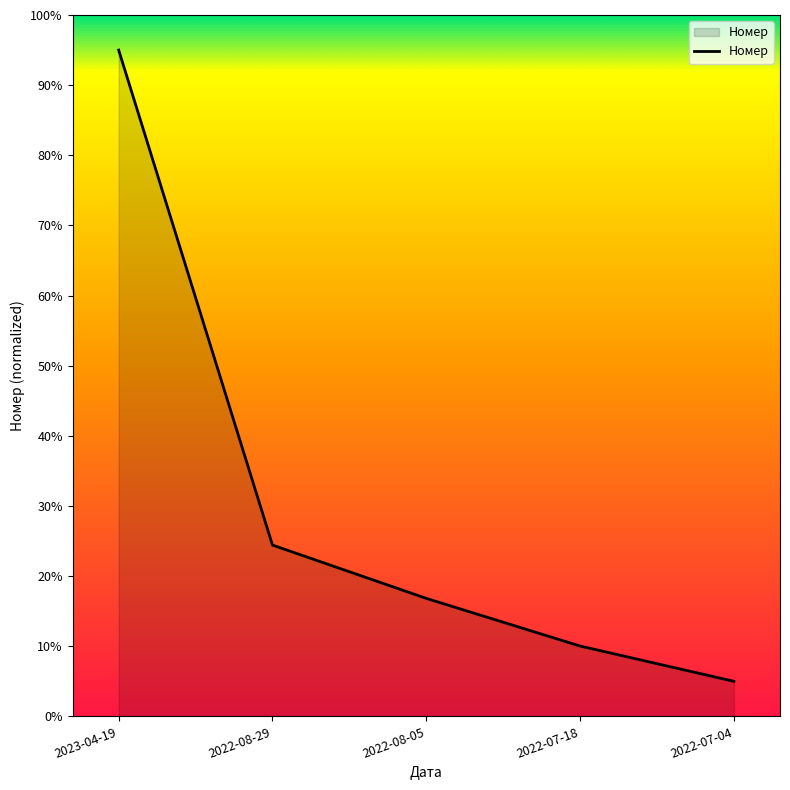

Between 2022-07-04 and 2022-08-29, which is larger?

2022-08-29